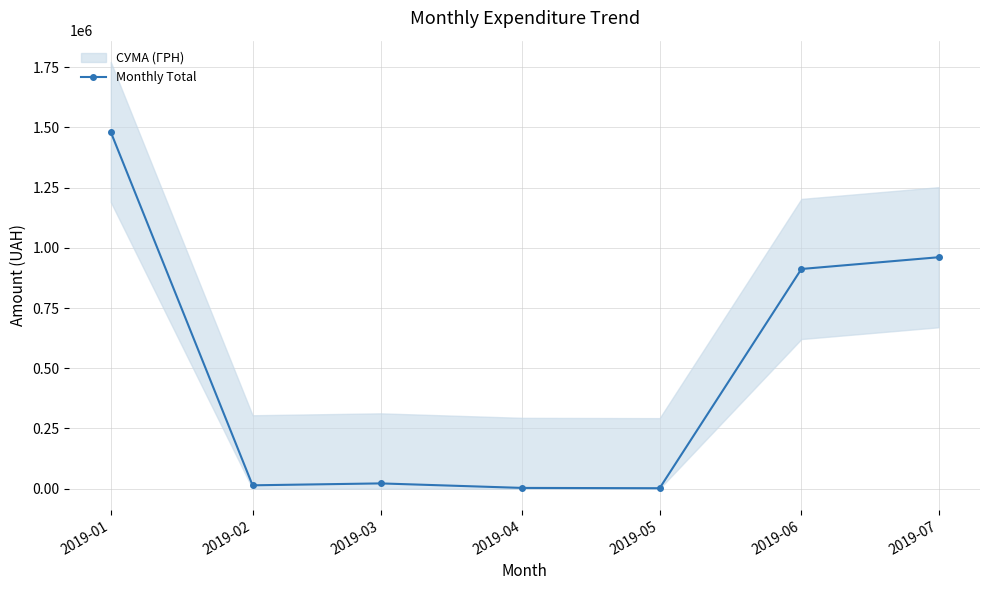

The value at 2019-01 is 2394111.6. True or false?

False